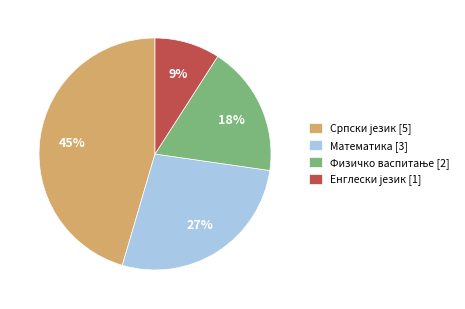

To the nearest percent, what portion does Математика represent?

27%